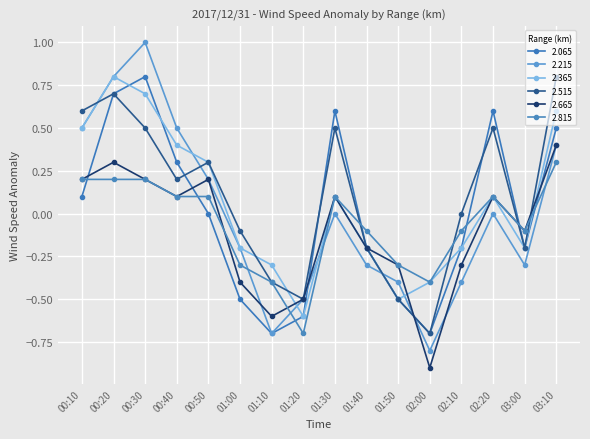

How many 2.815 values are between 0 and 1?

8